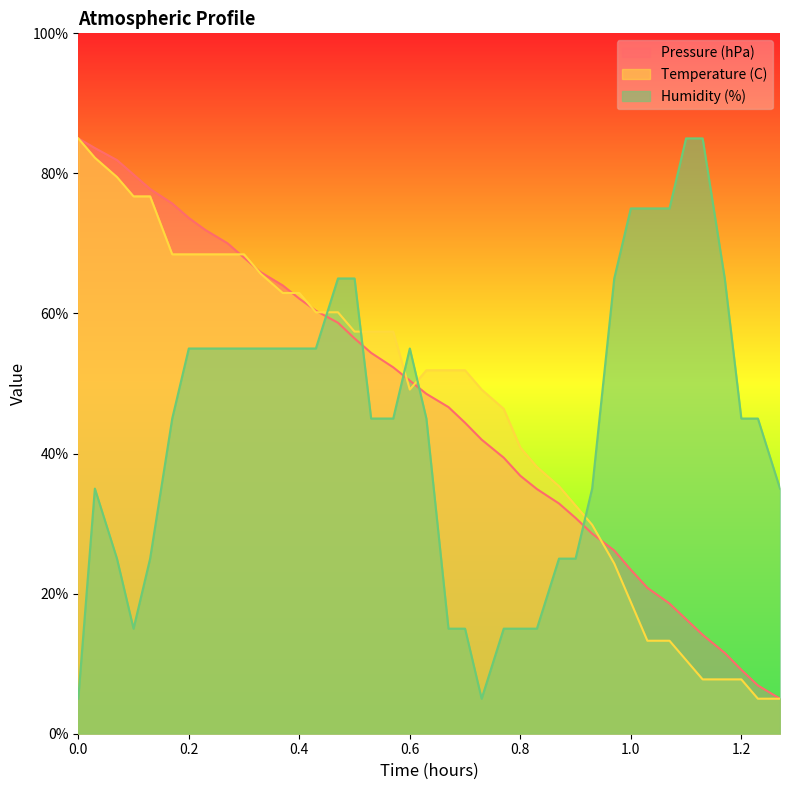

What is the minimum value shown in the chart?

5.0